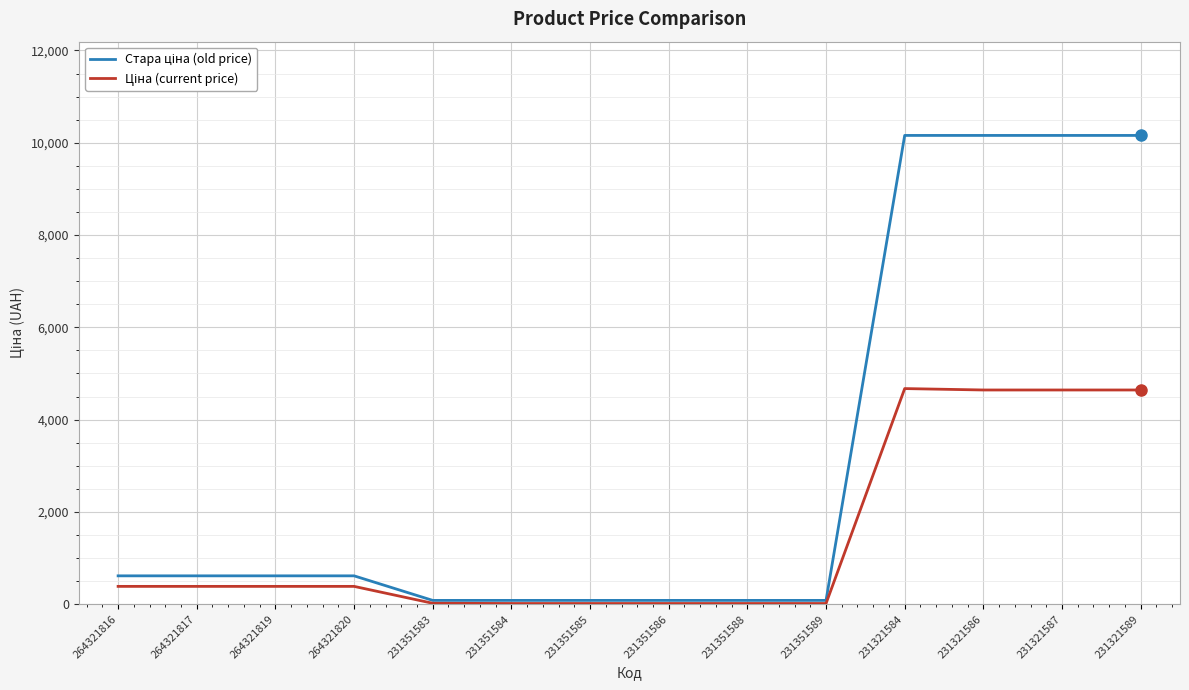

What is the spread (max minus min) of values at 264321819?

228.3